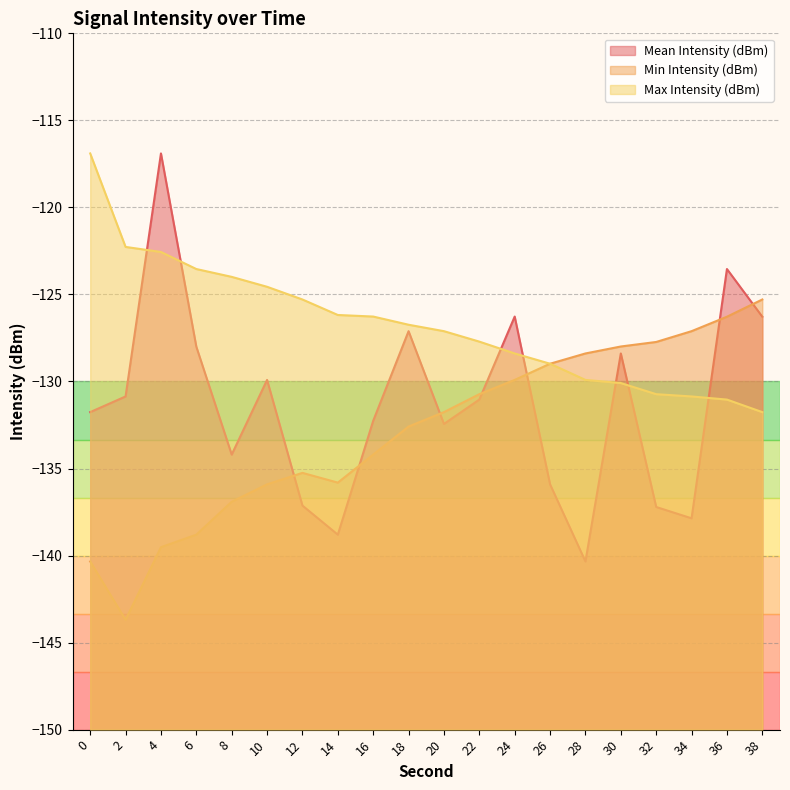

What is the total value across all series at 28?

-398.6